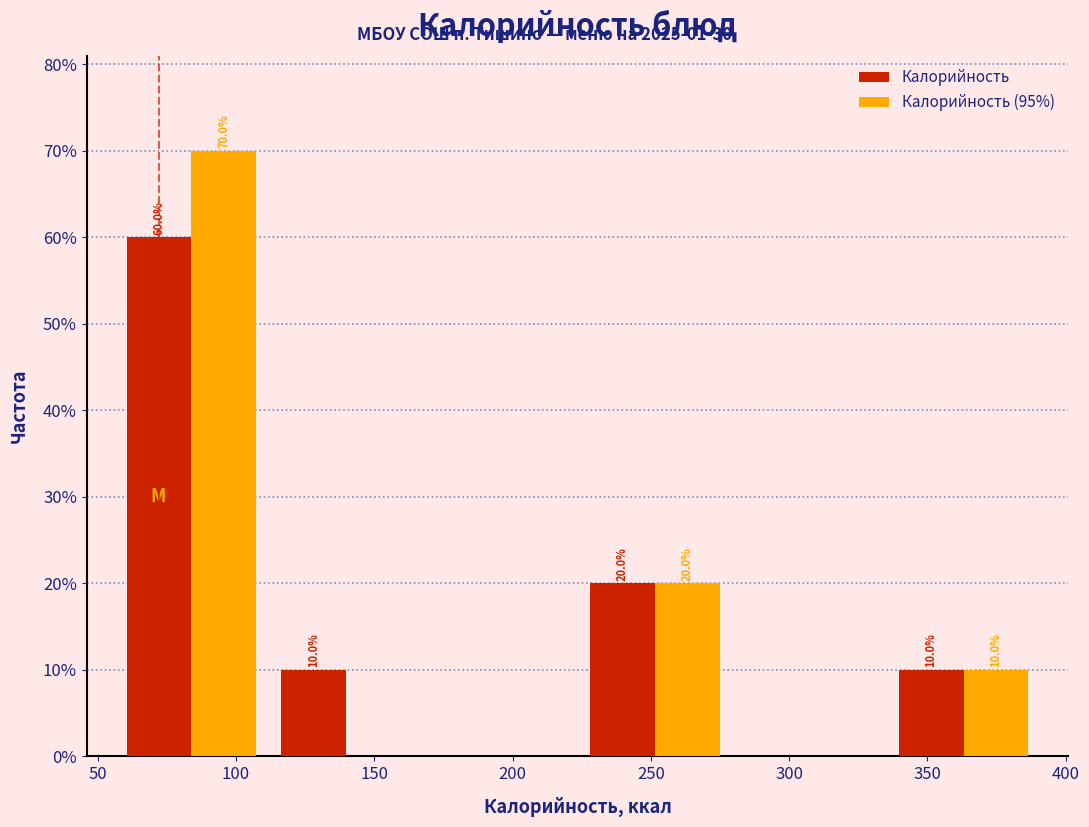

In the Калорийность (95%) series, which range on the x-axis has the tallest bar?

55 to 110